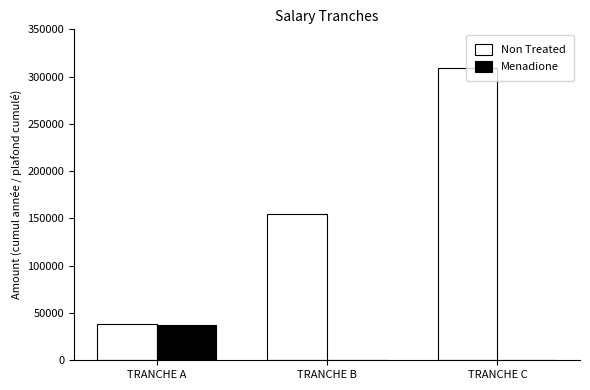

What is the total value across all series at TRANCHE A?

75919.4